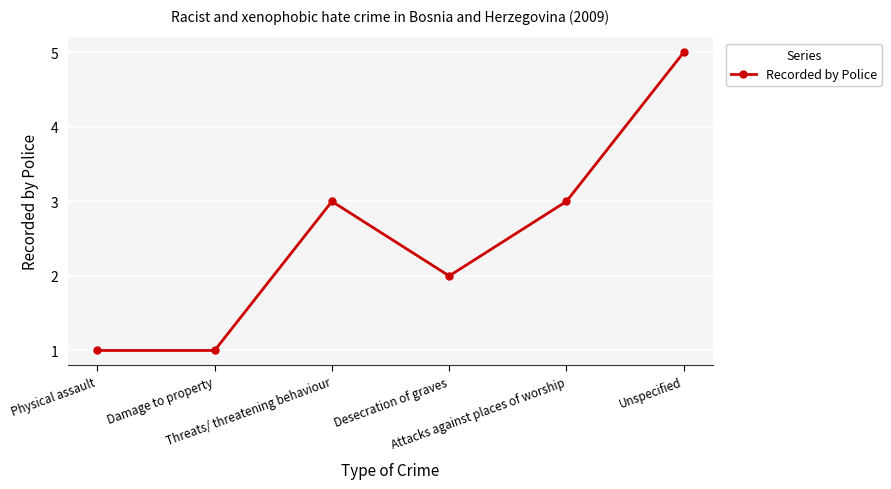

What is the difference between the maximum and minimum values?

4